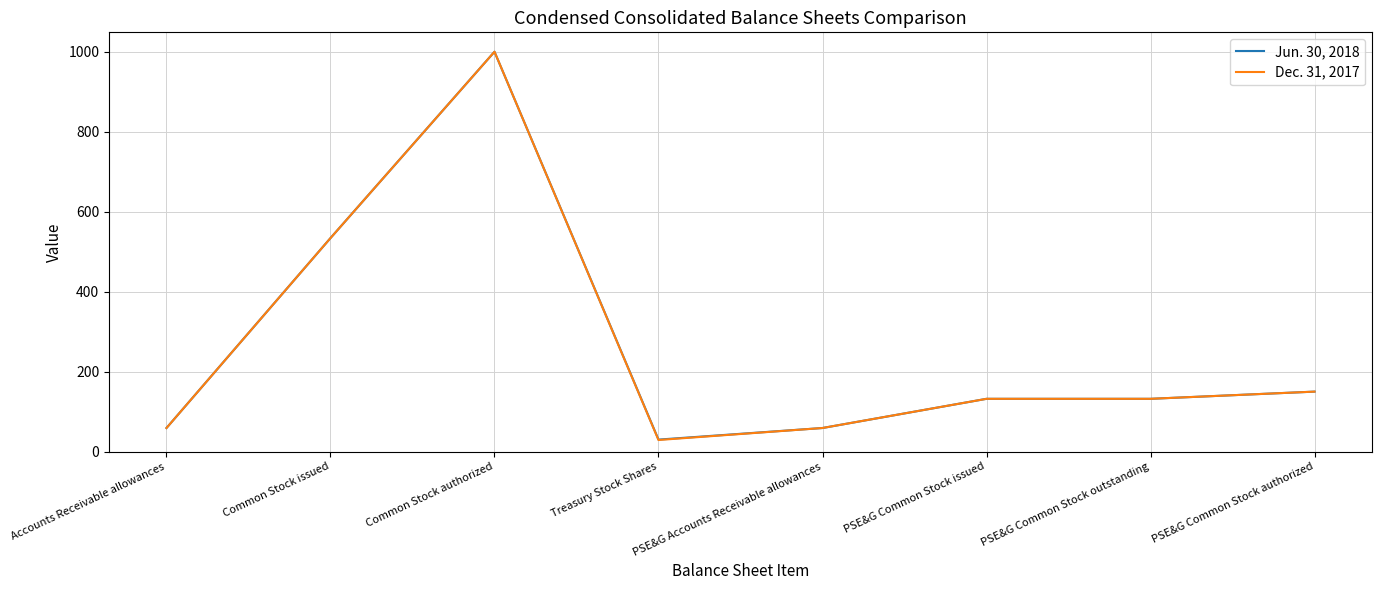

What are all the series names shown in the legend?

Jun. 30, 2018, Dec. 31, 2017